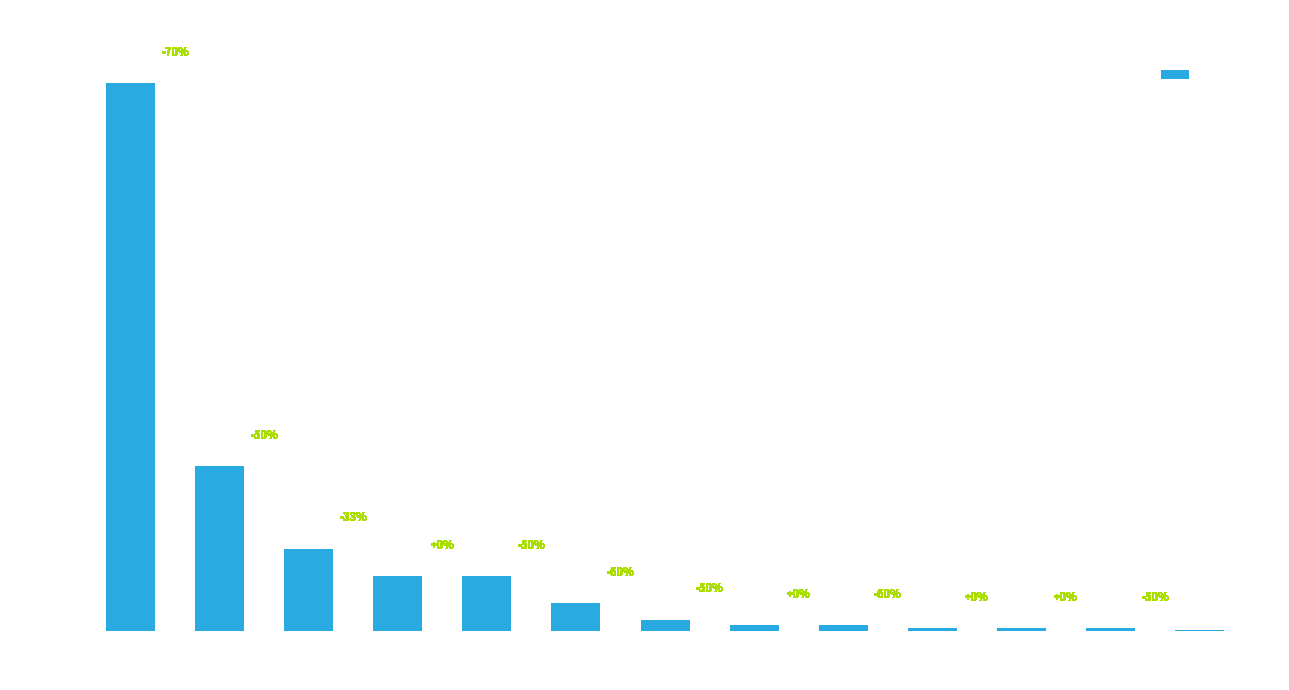

True or false: the data shows 2.3 at PHAARU.

False